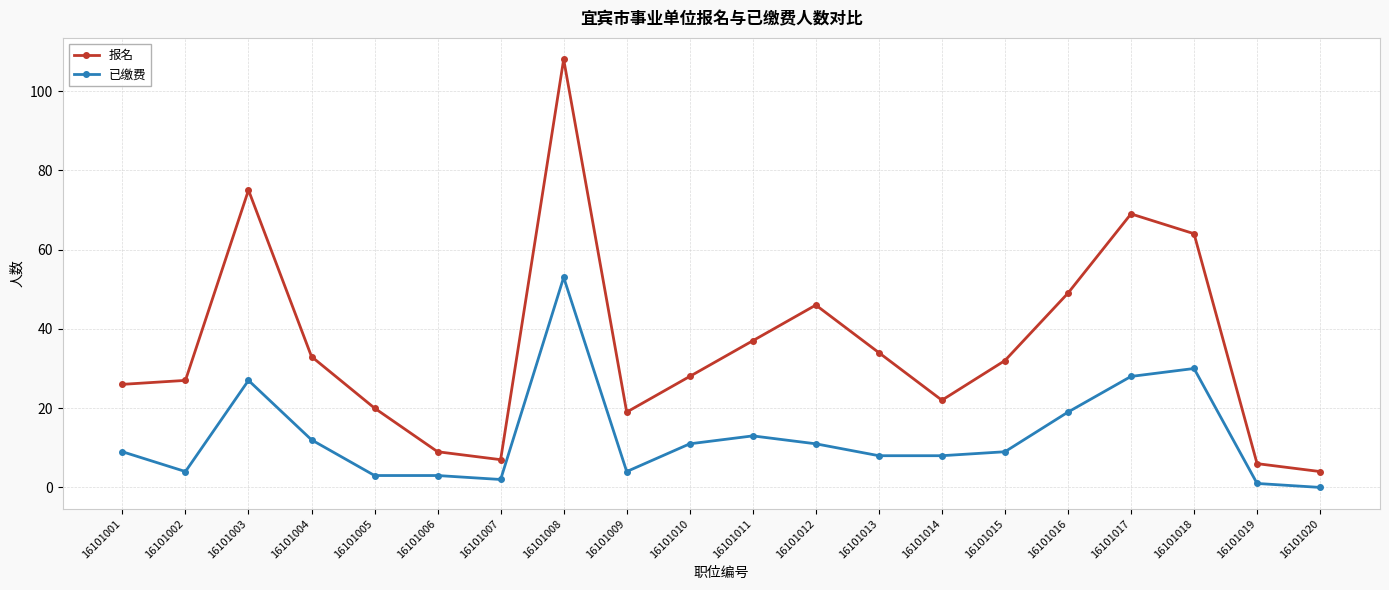

True or false: 已缴费 has more than 2 interior local peaks.

True